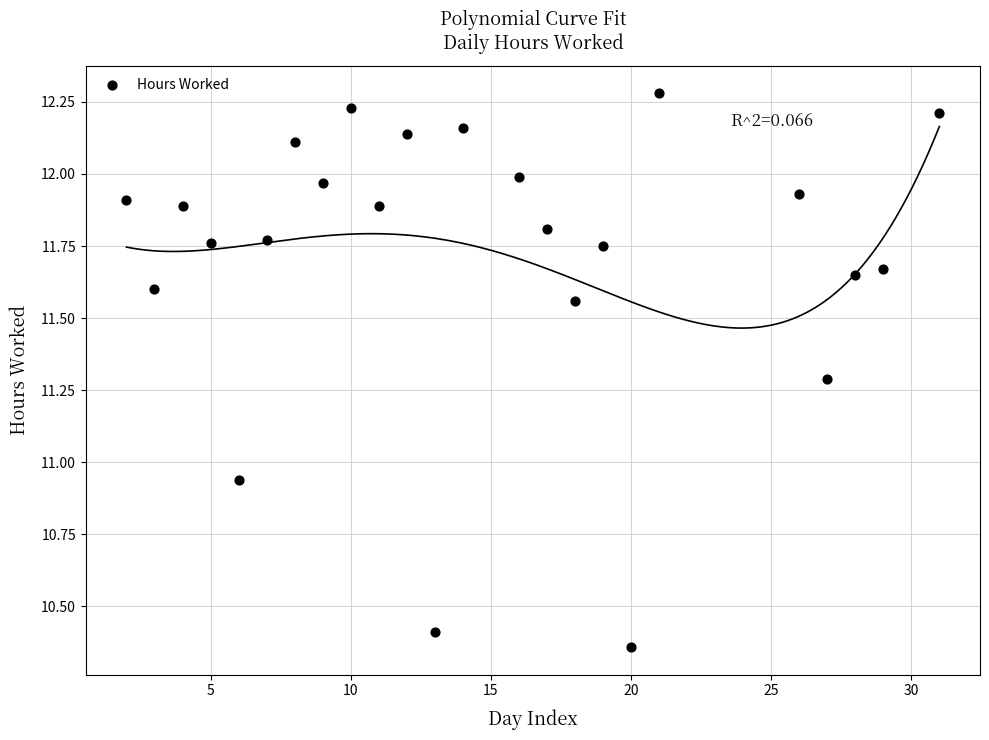

What is the range of Y values (max minus min)?

1.9